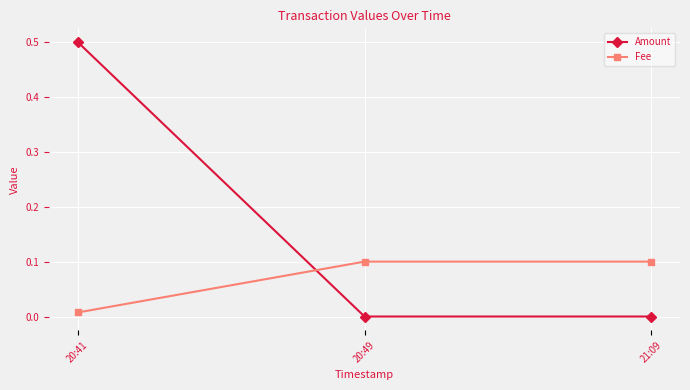

Is the value of Fee at 20:49 greater than the value of Amount at 21:09?

Yes